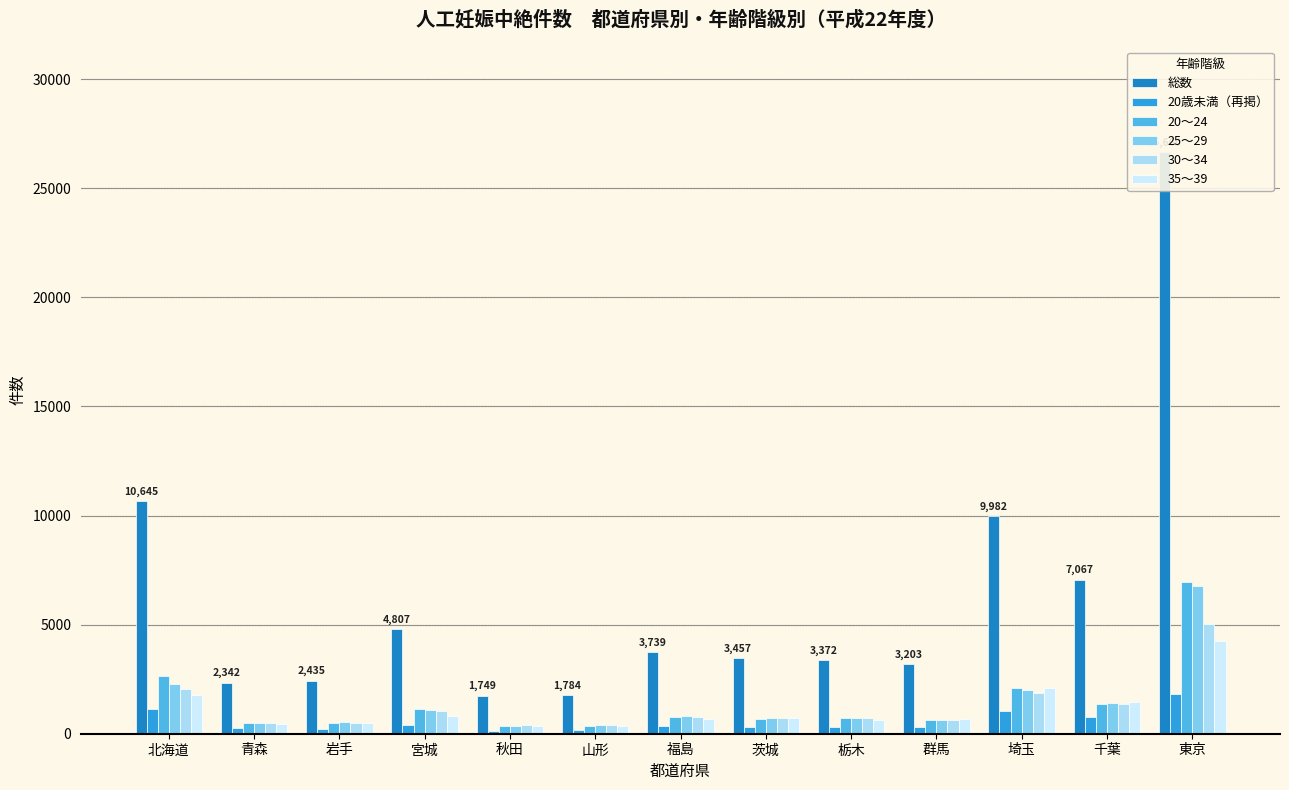

Where does the 20～24 series first go above 717?

北海道